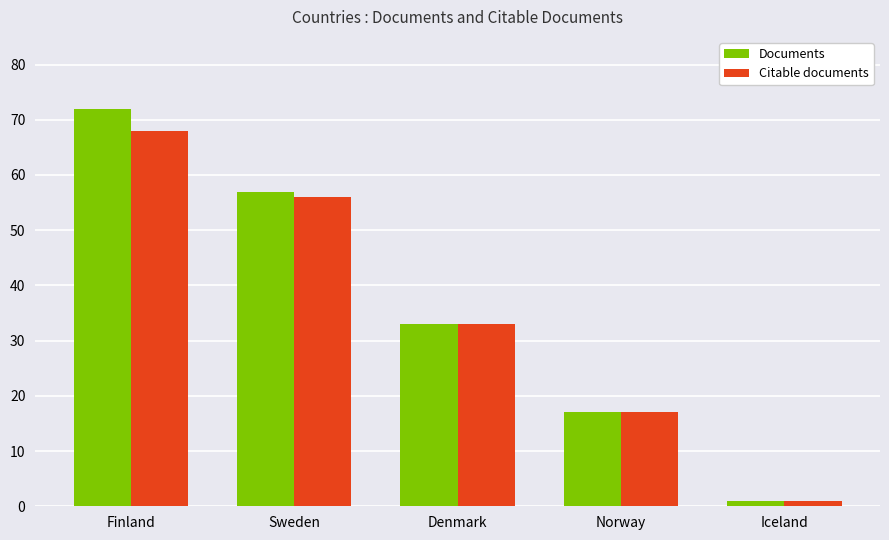

Is it true that Documents equals 72 at Finland?

True